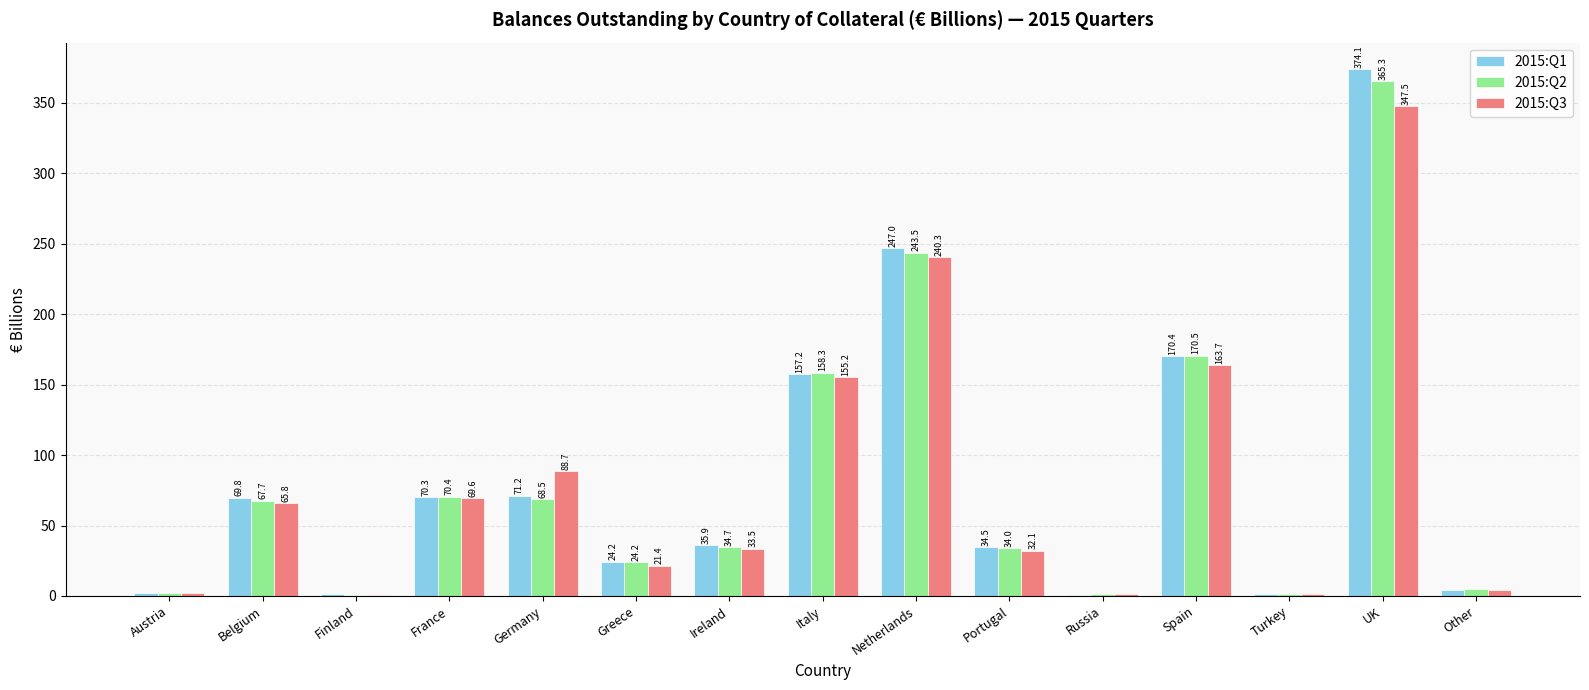

At which category is the sum across all series the highest?

UK